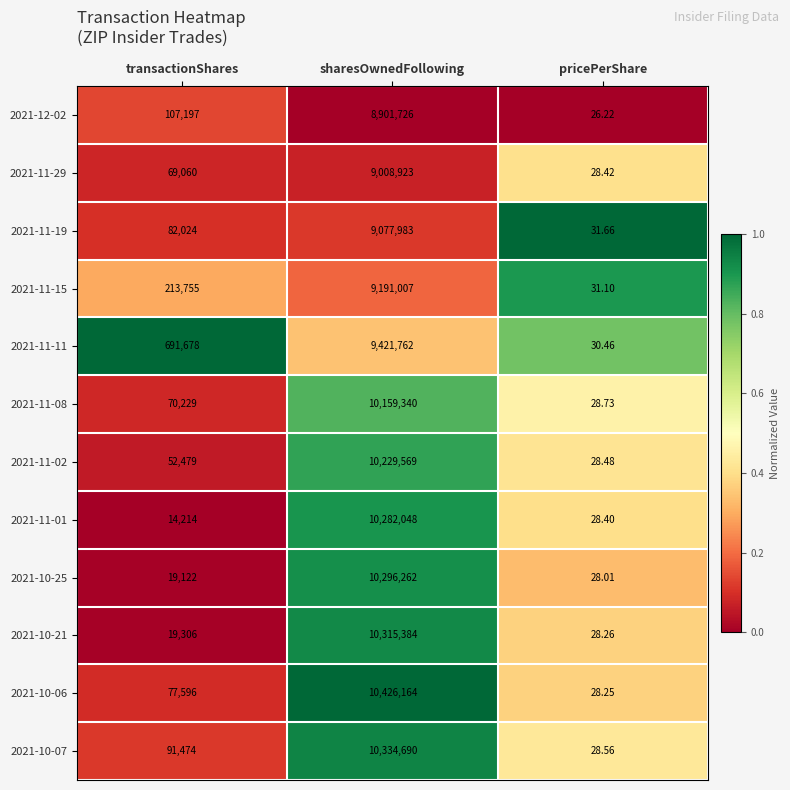

What is the difference between the highest and lowest values at pricePerShare?

5.4